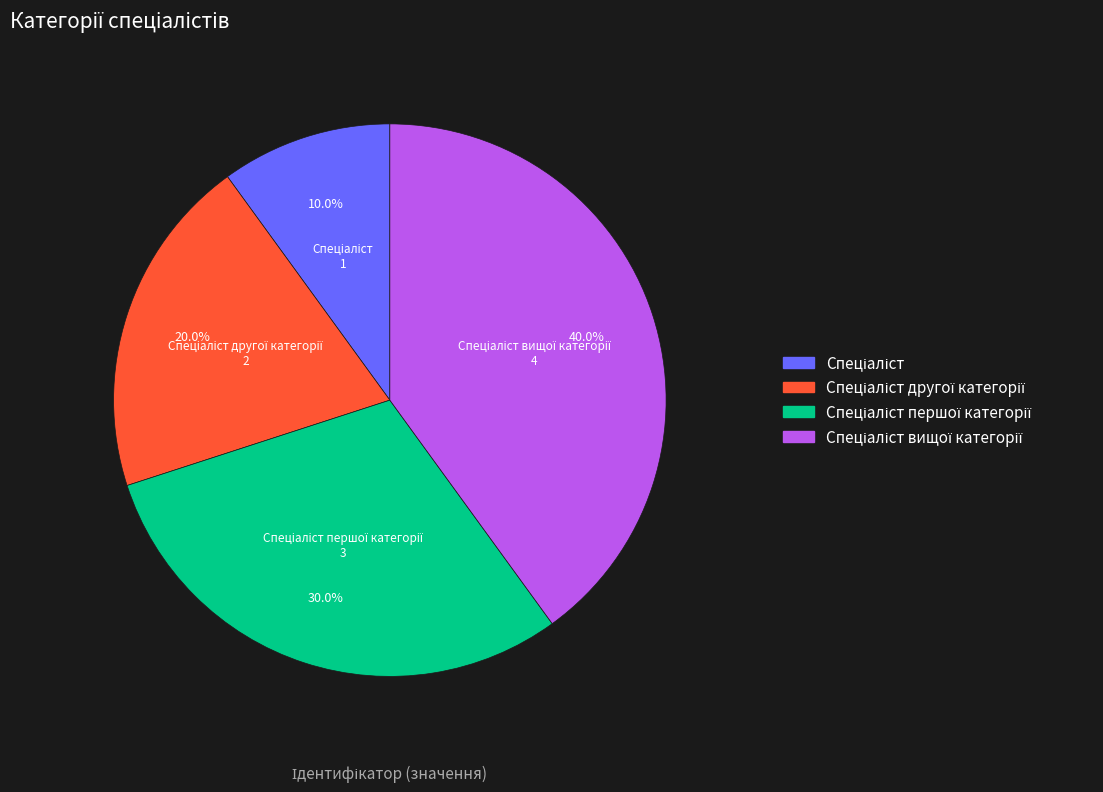

Is there any slice that represents more than half of the pie?

No